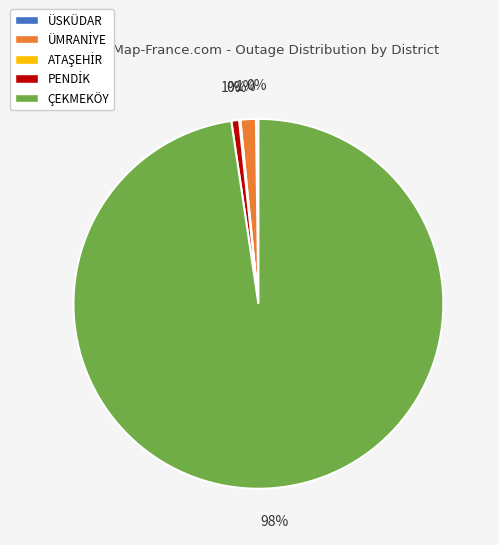

To the nearest percent, what is the average slice percentage?

20%